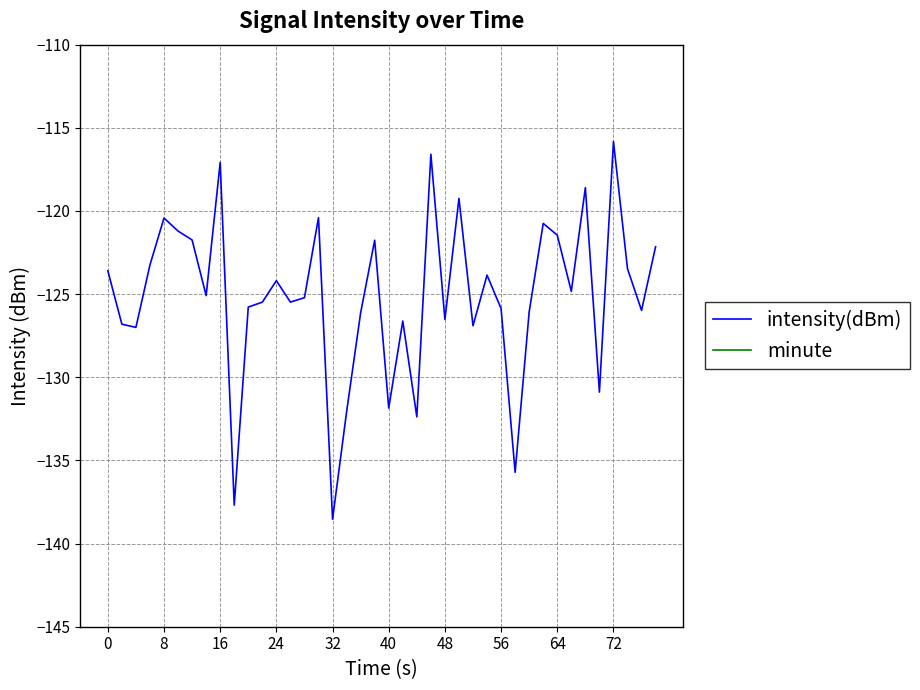

What is the highest value of the intensity(dBm) series?

-115.8